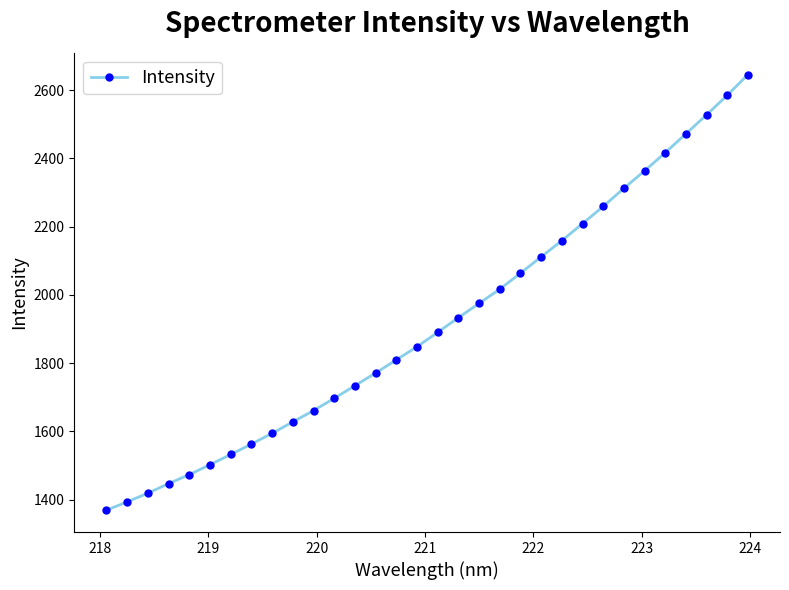

What is the difference between the second highest and second lowest values?

1191.5